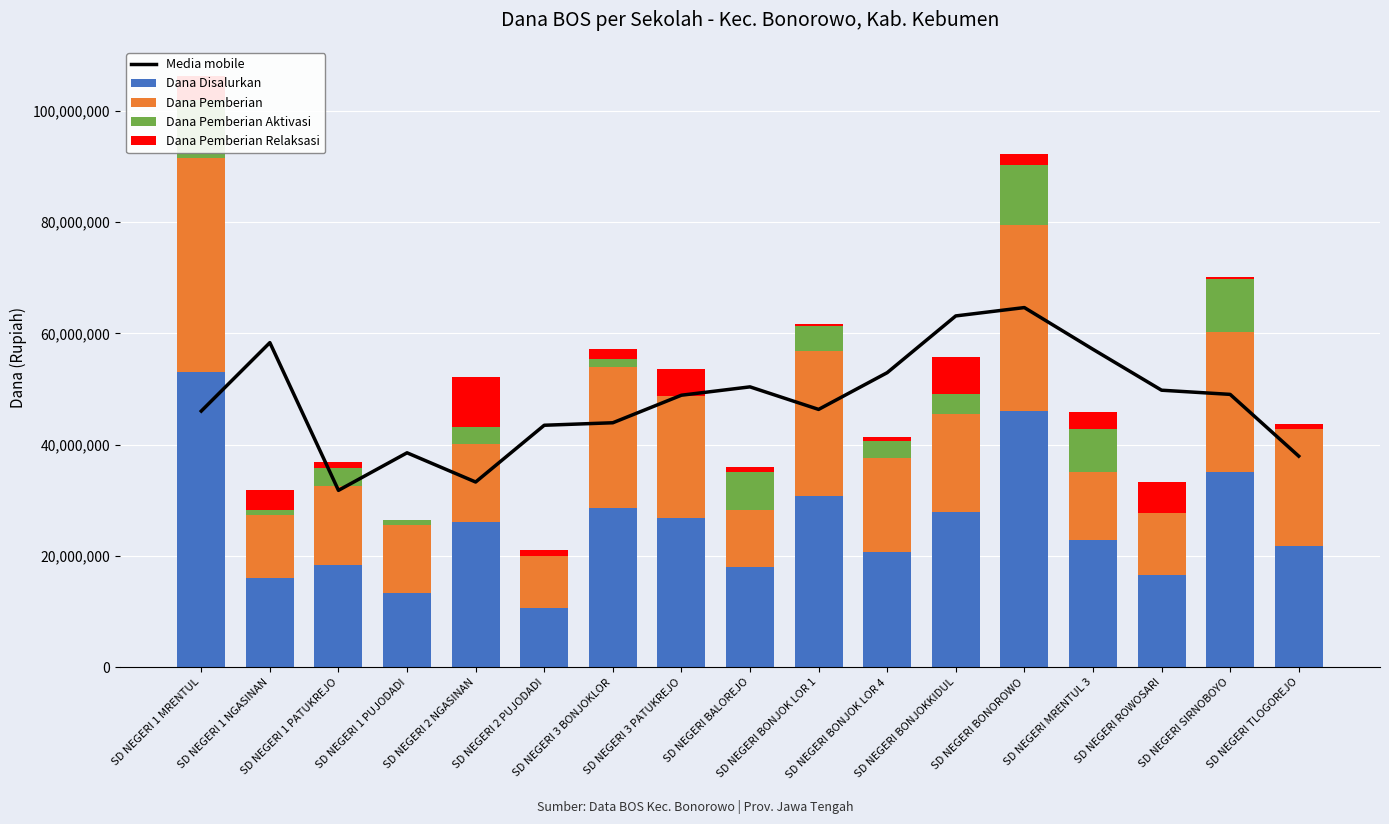

What is the value of the Media mobile bar at the 5th from the left?

33300000